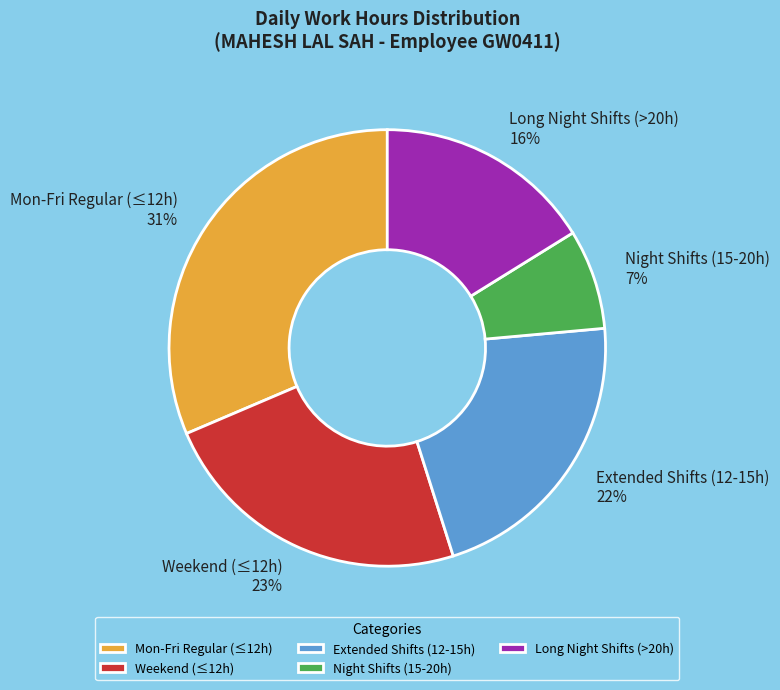

What percentage is the Mon-Fri Regular (≤12h) slice, to the nearest percent?

31%